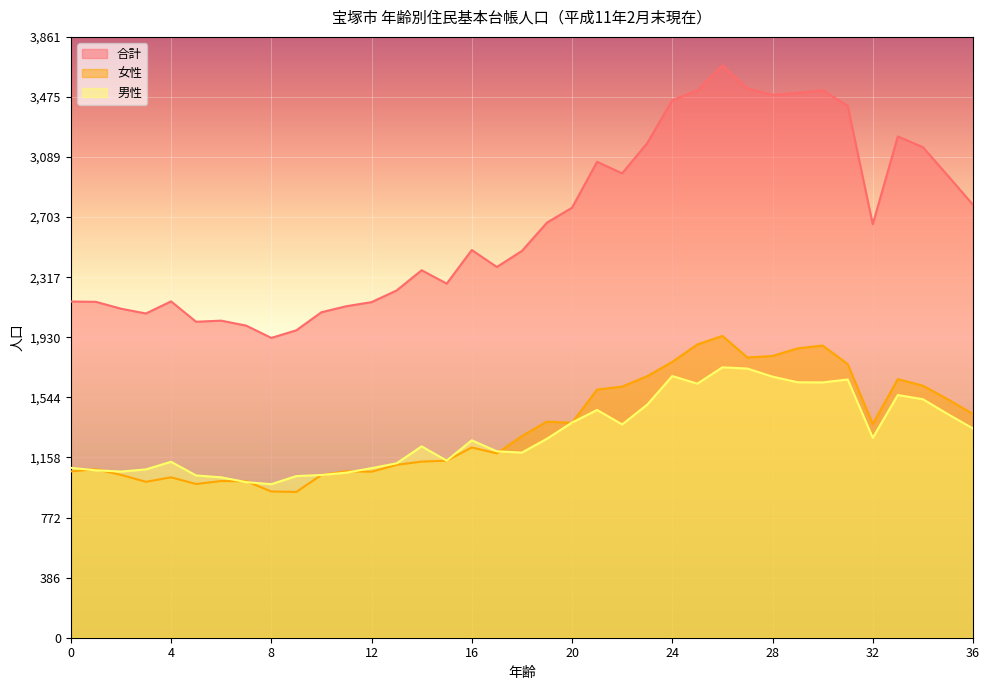

How many values in the 女性 series exceed 1296?

18